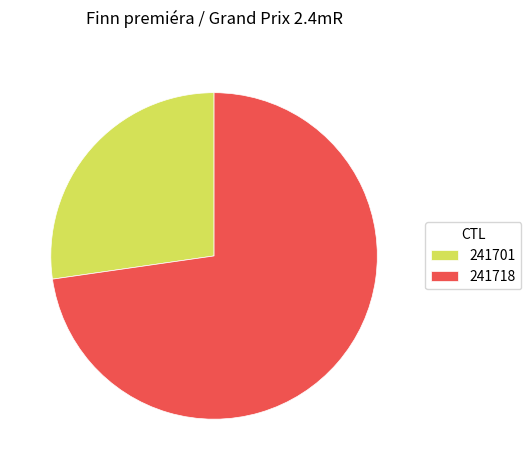

Rank the categories by value from highest to lowest.

241718, 241701